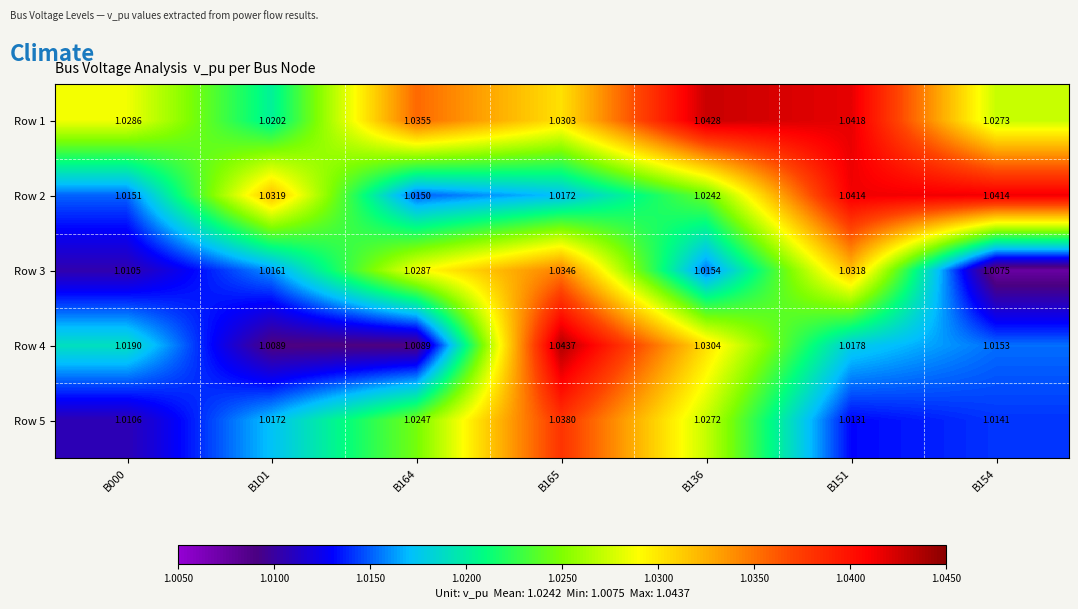

Is the value of Row 5 at B000 greater than the value of Row 4 at B165?

No